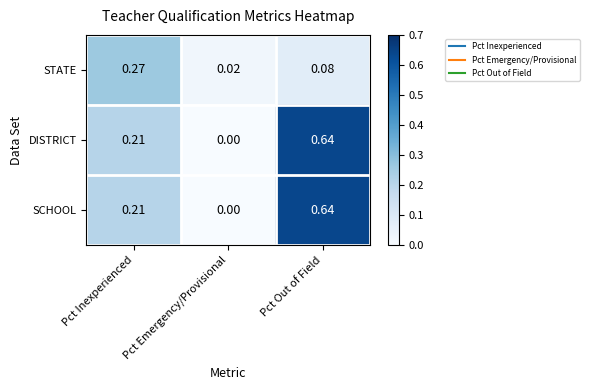

Rank the categories by DISTRICT value from lowest to highest.

Pct Emergency/Provisional, Pct Inexperienced, Pct Out of Field